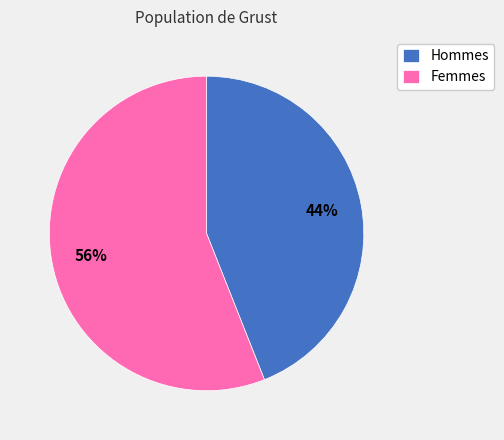

Which slice is the smallest?

Hommes